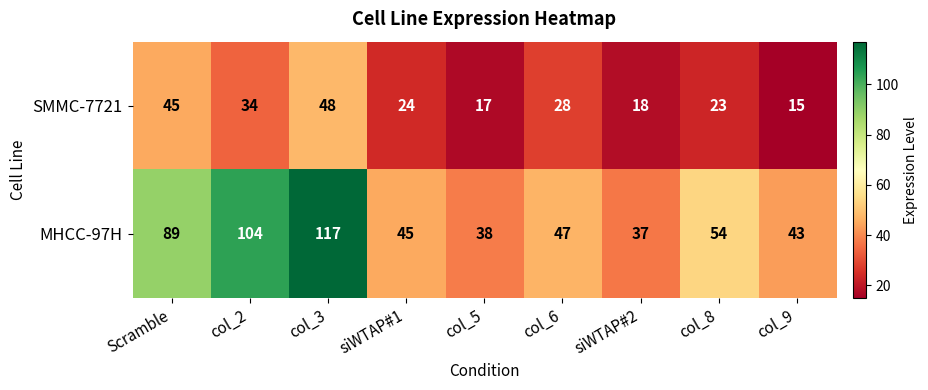

What is the spread (max minus min) of values at col_5?

21